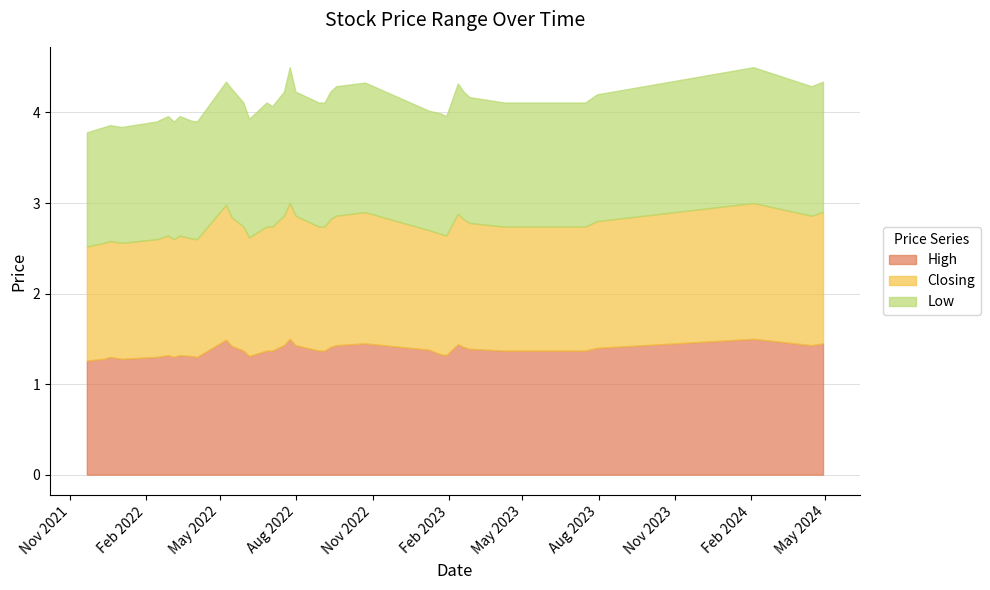

True or false: Low has more than 0 points higher than both neighbors.

True